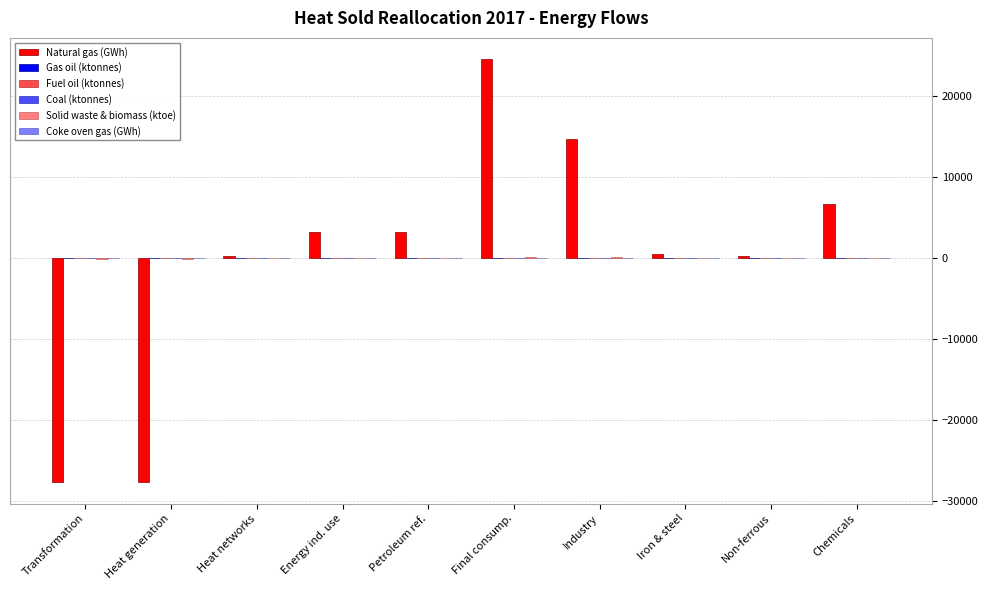

How many series are shown in this chart?

6